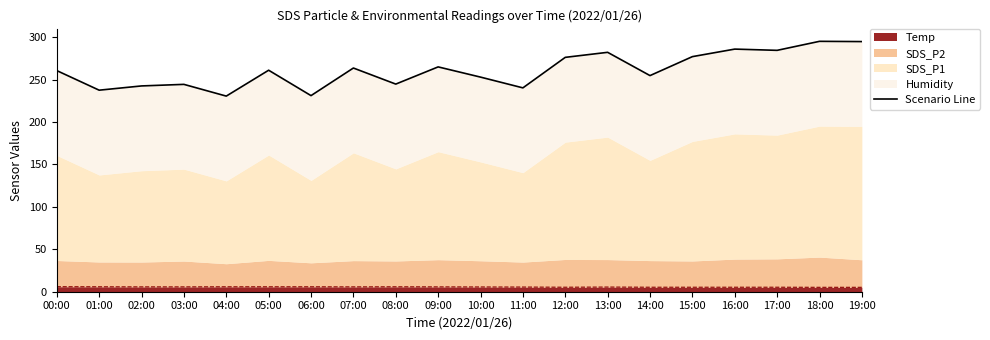

What is the label of the 8th point from the right?

12:00